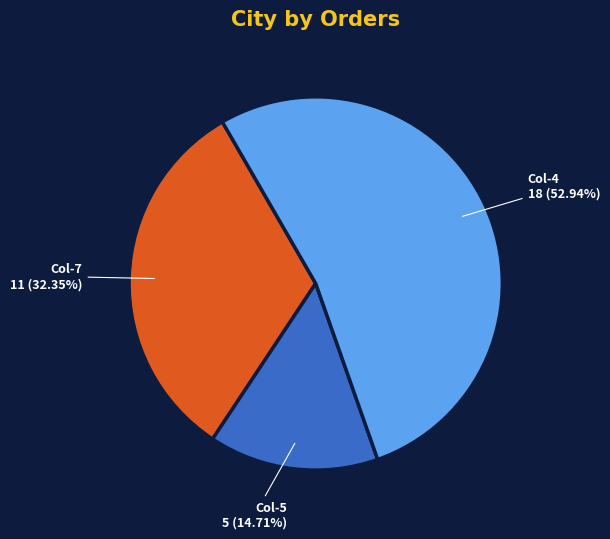

Is there any slice that represents more than half of the pie?

Yes